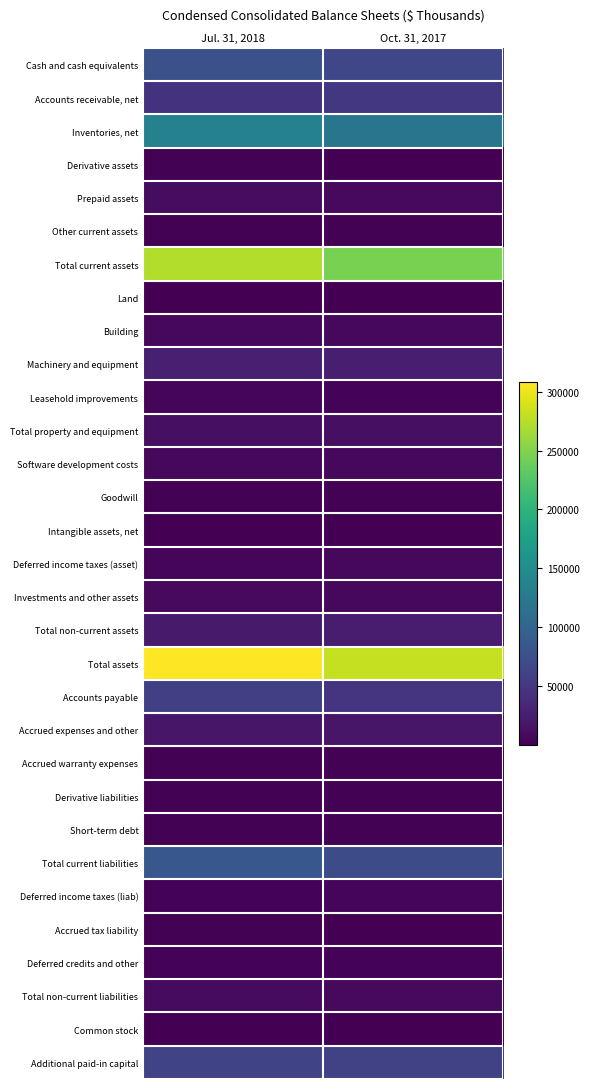

At how many categories does at least one series exceed 58743?

2